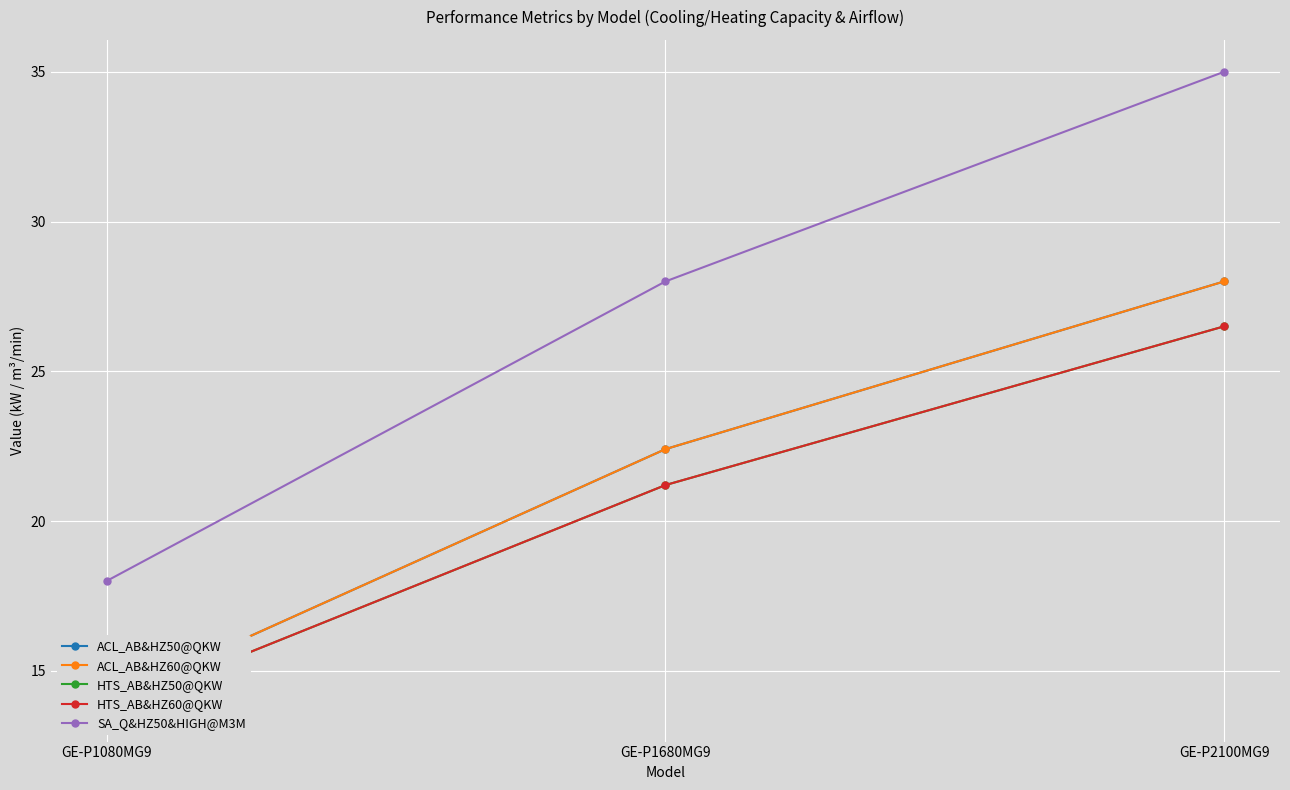

What is the value of the SA_Q&HZ50&HIGH@M3M point at the 2nd from the left?

28